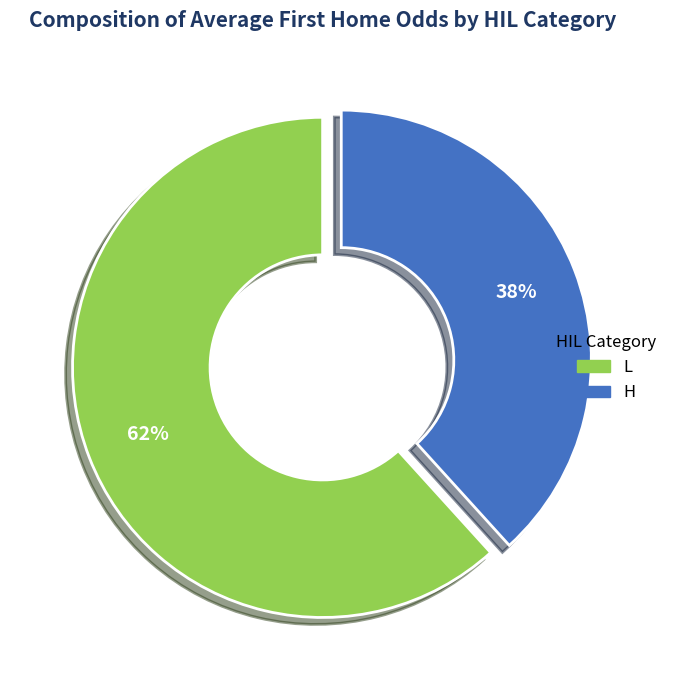

Does any single category account for the majority?

Yes